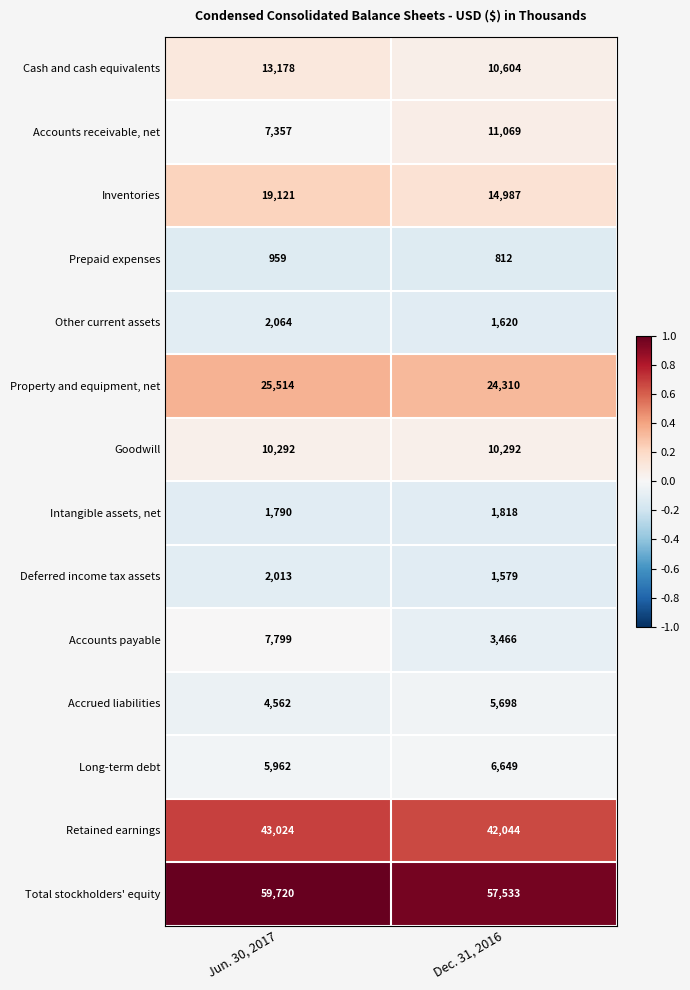

The Accounts receivable, net series shows 10907 at Jun. 30, 2017. True or false?

False